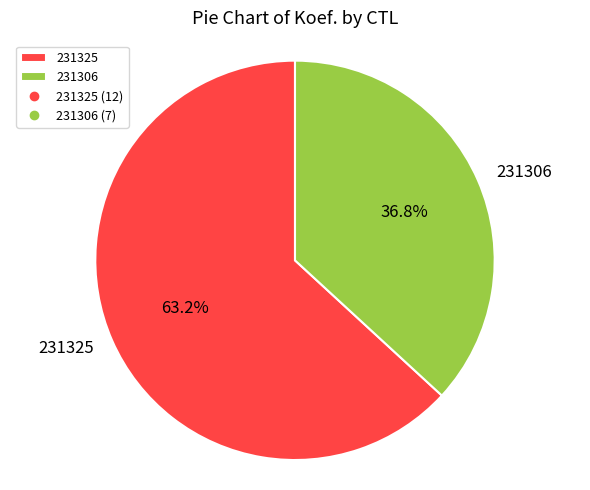

Which has a higher value, 231306 or 231325?

231325